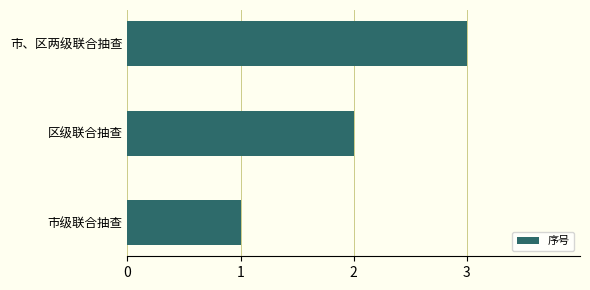

What is the change in value from 市级联合抽查 to 市、区两级联合抽查?

+2